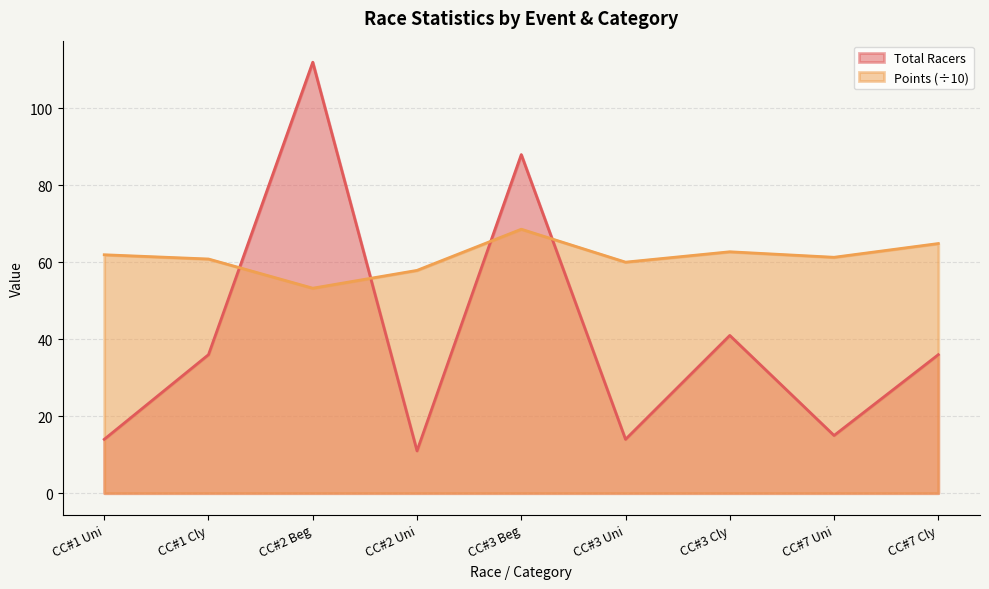

At which category does Total Racers reach its first local valley?

CC#2 Uni